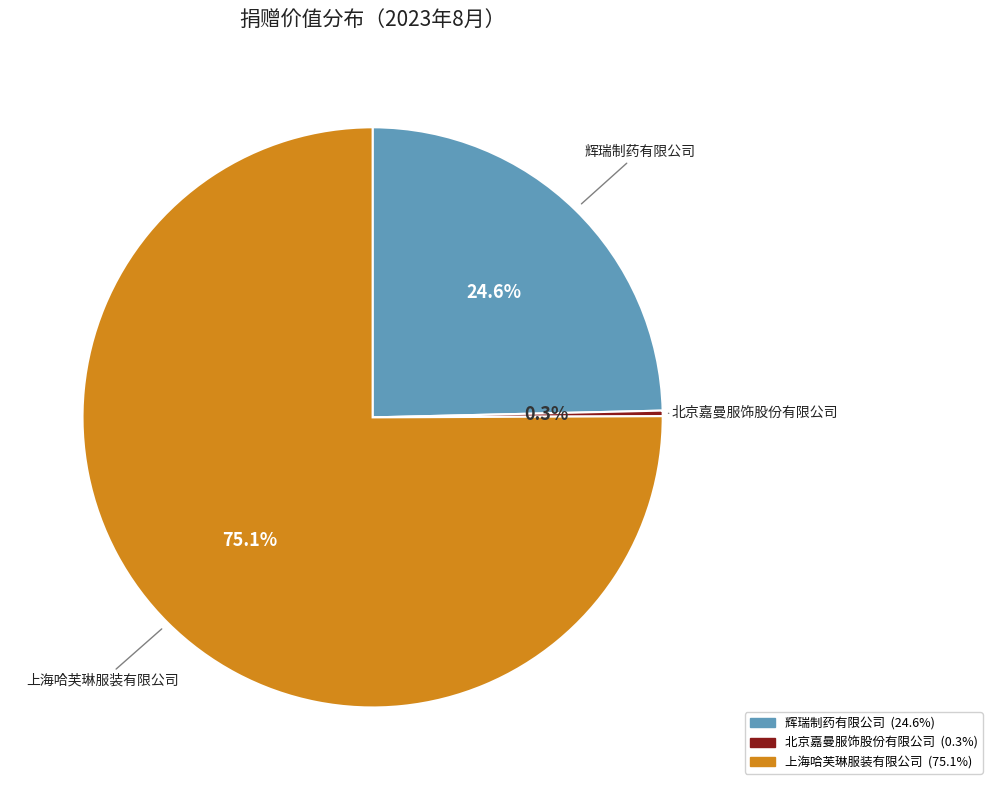

What is the largest slice in the pie chart?

上海哈芙琳服装有限公司